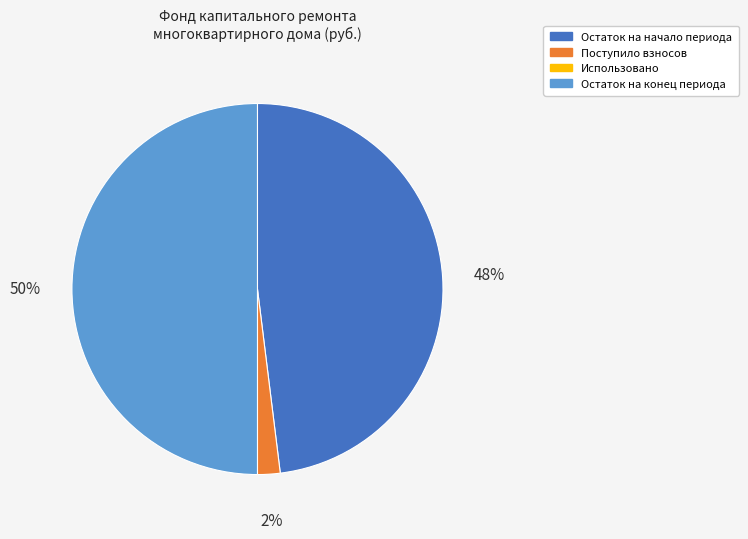

Does Поступило взносов represent more than half of the total?

No